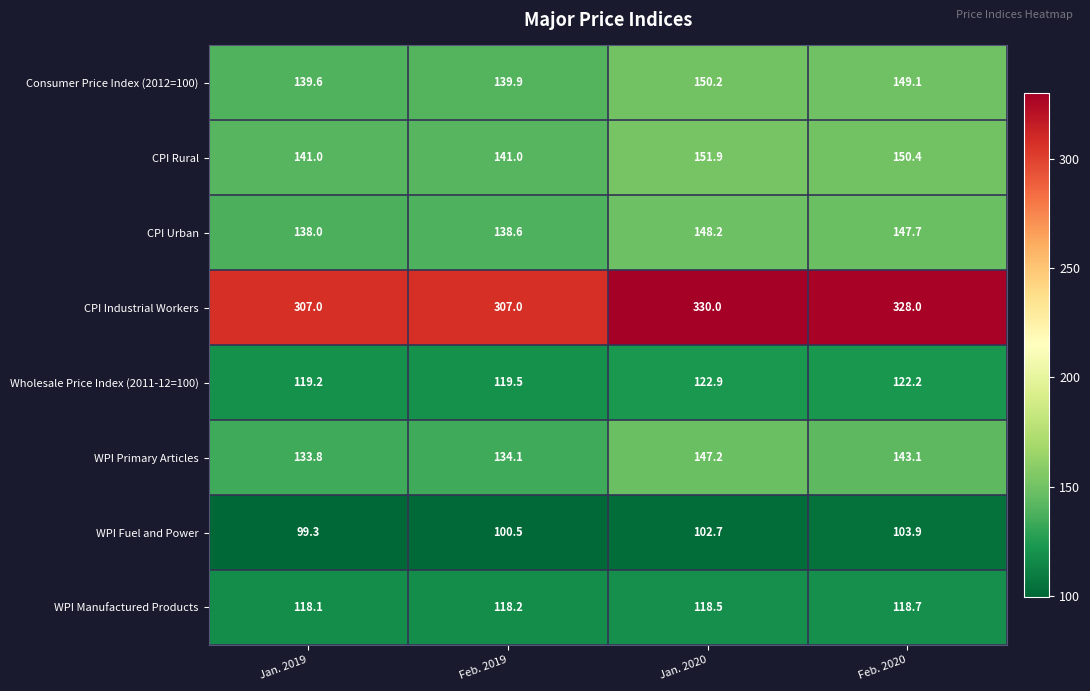

List the series in order of their peak value, highest first.

CPI Industrial Workers, CPI Rural, Consumer Price Index (2012=100), CPI Urban, WPI Primary Articles, Wholesale Price Index (2011-12=100), WPI Manufactured Products, WPI Fuel and Power